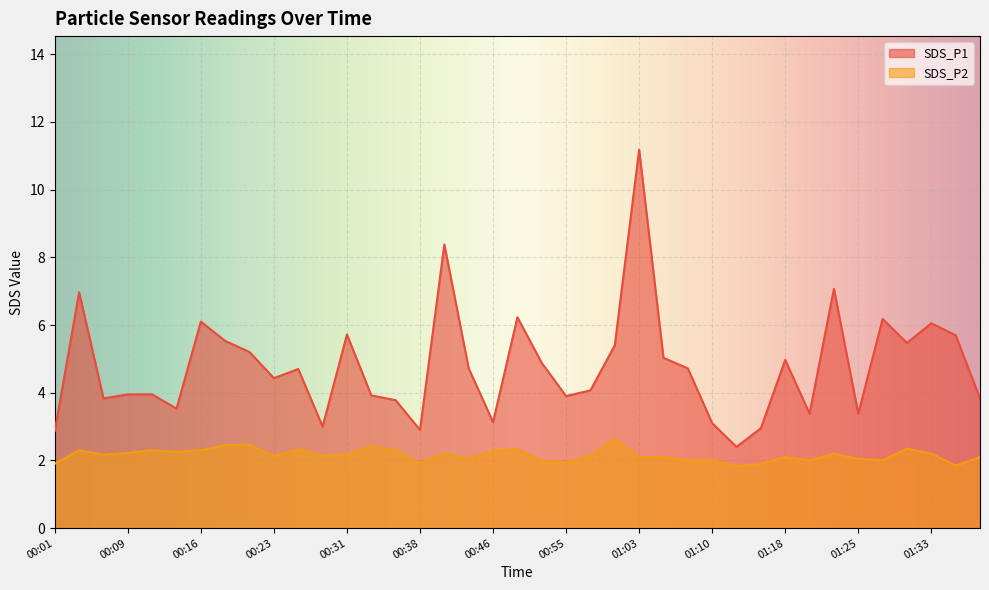

What is the label of the 3rd point from the right?

01:33